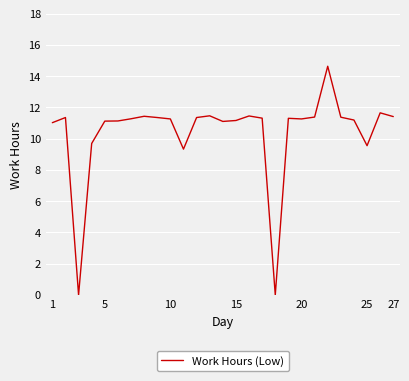

What is the greatest value displayed?

14.6